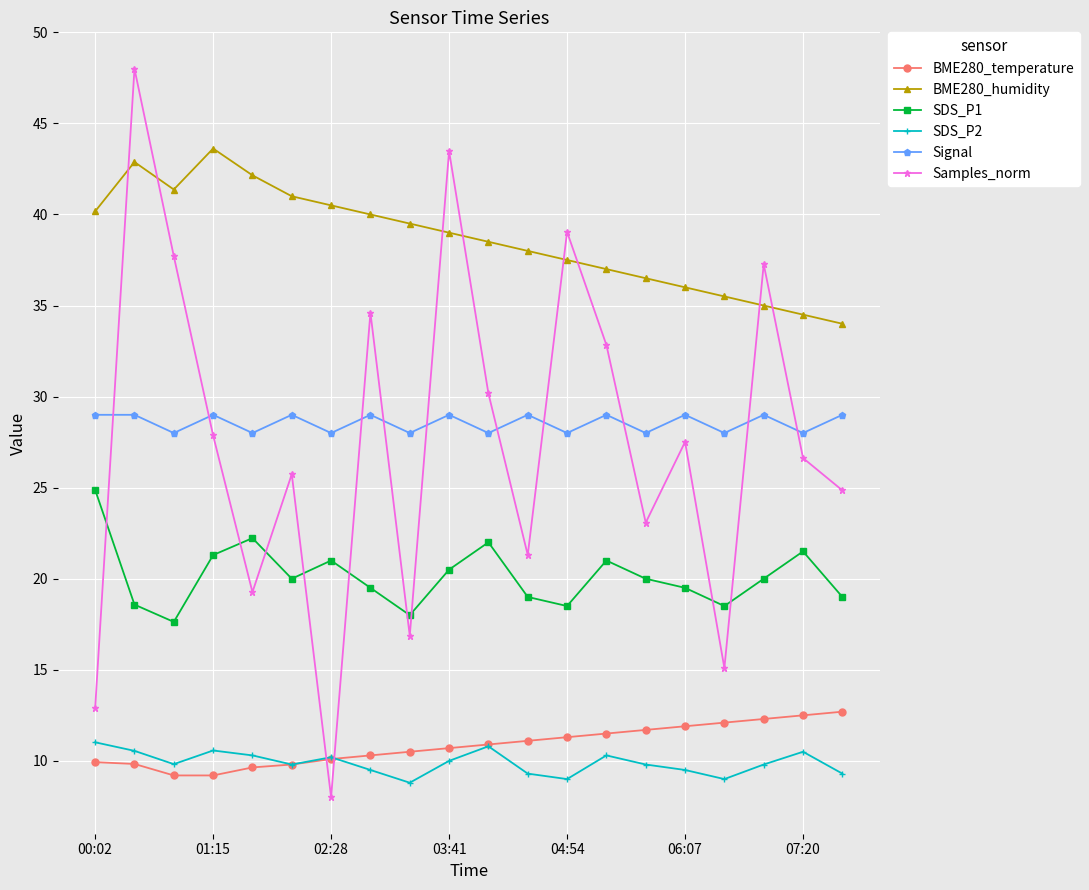

Which series has the largest total across all categories?

BME280_humidity